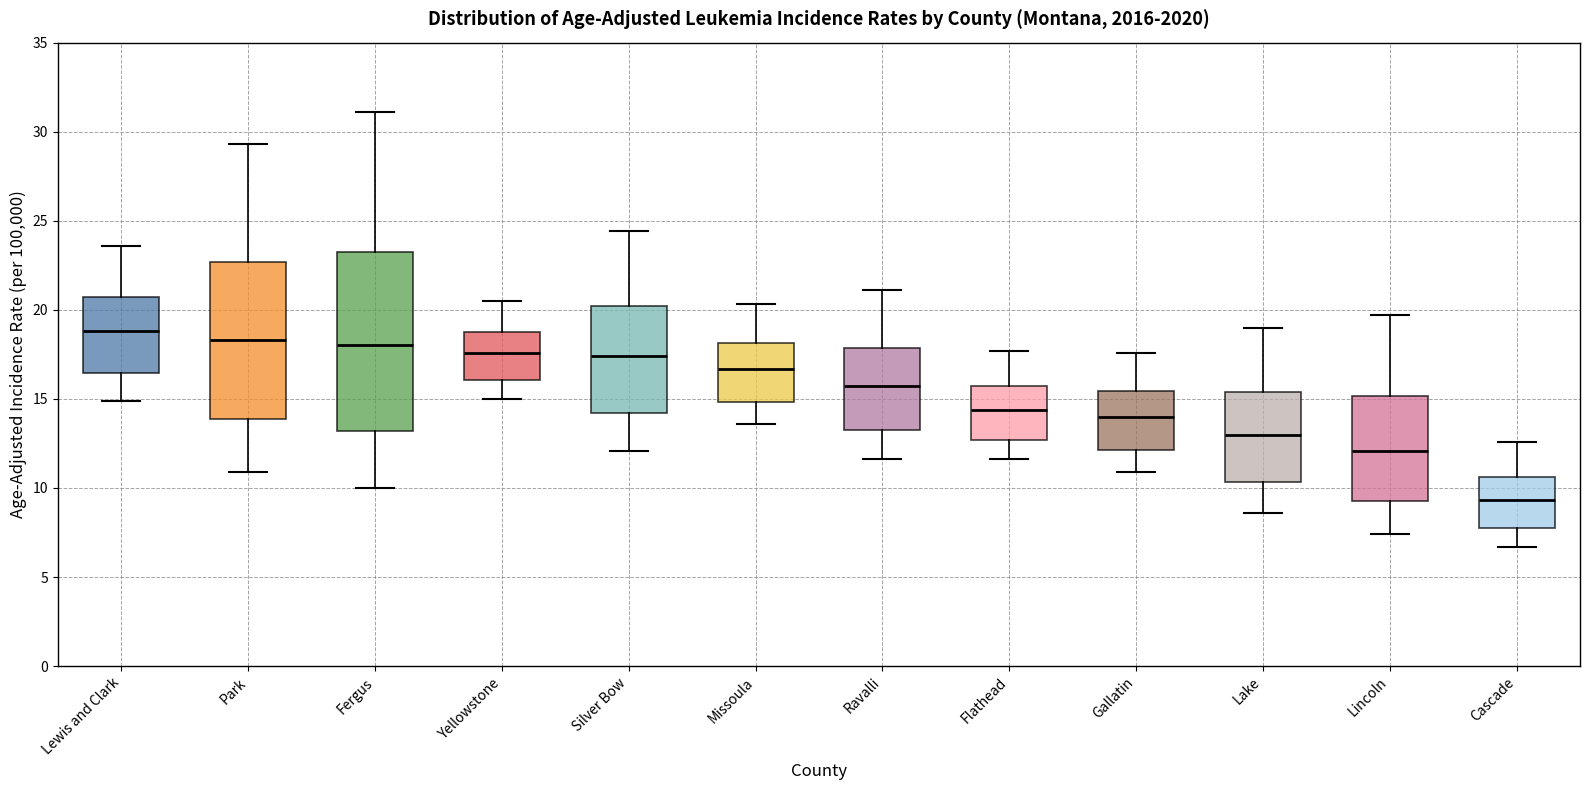

Where does the lower whisker of the box for Park end on the y-axis? The values are not printed on the chart, so give them approximately, as read against the axis.

11.0